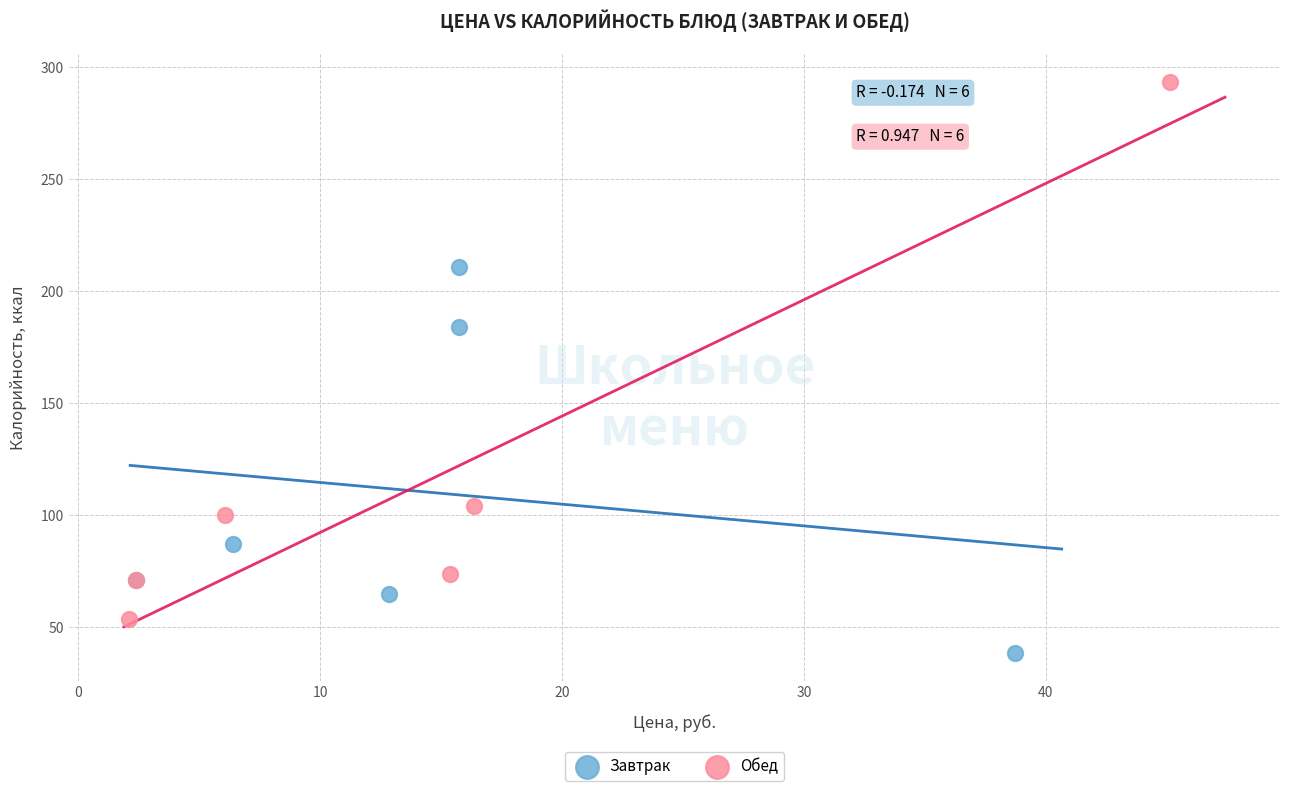

Which series contains the lowest Y value?

Завтрак